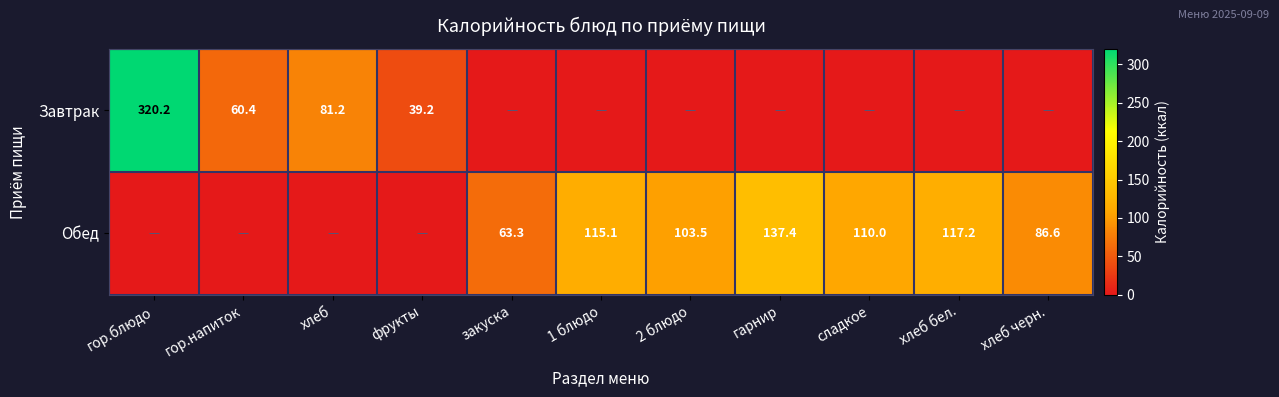

What is the difference between the Обед values at хлеб черн. and 2 блюдо?

16.9